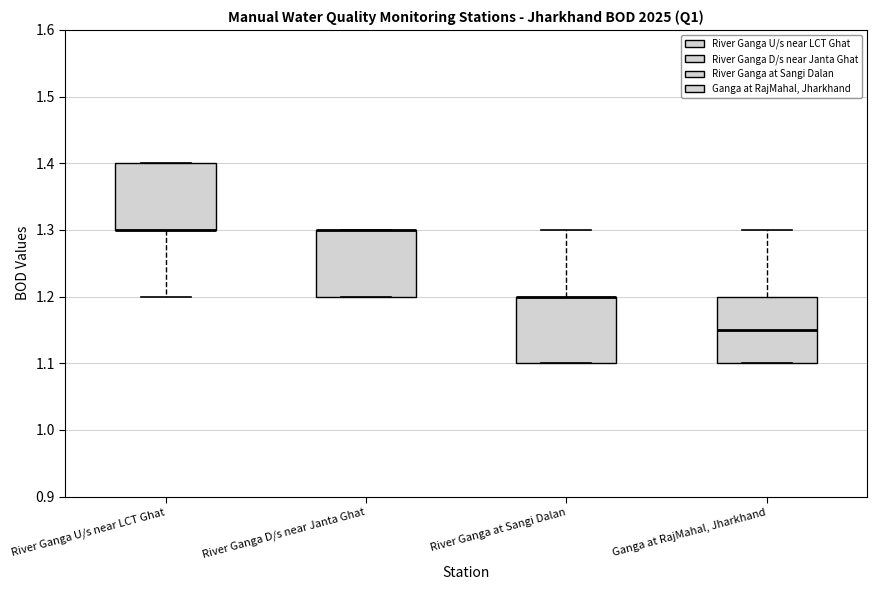

Where does the upper whisker of the box for River Ganga at Sangi Dalan end on the y-axis? The values are not printed on the chart, so give them approximately, as read against the axis.

1.30